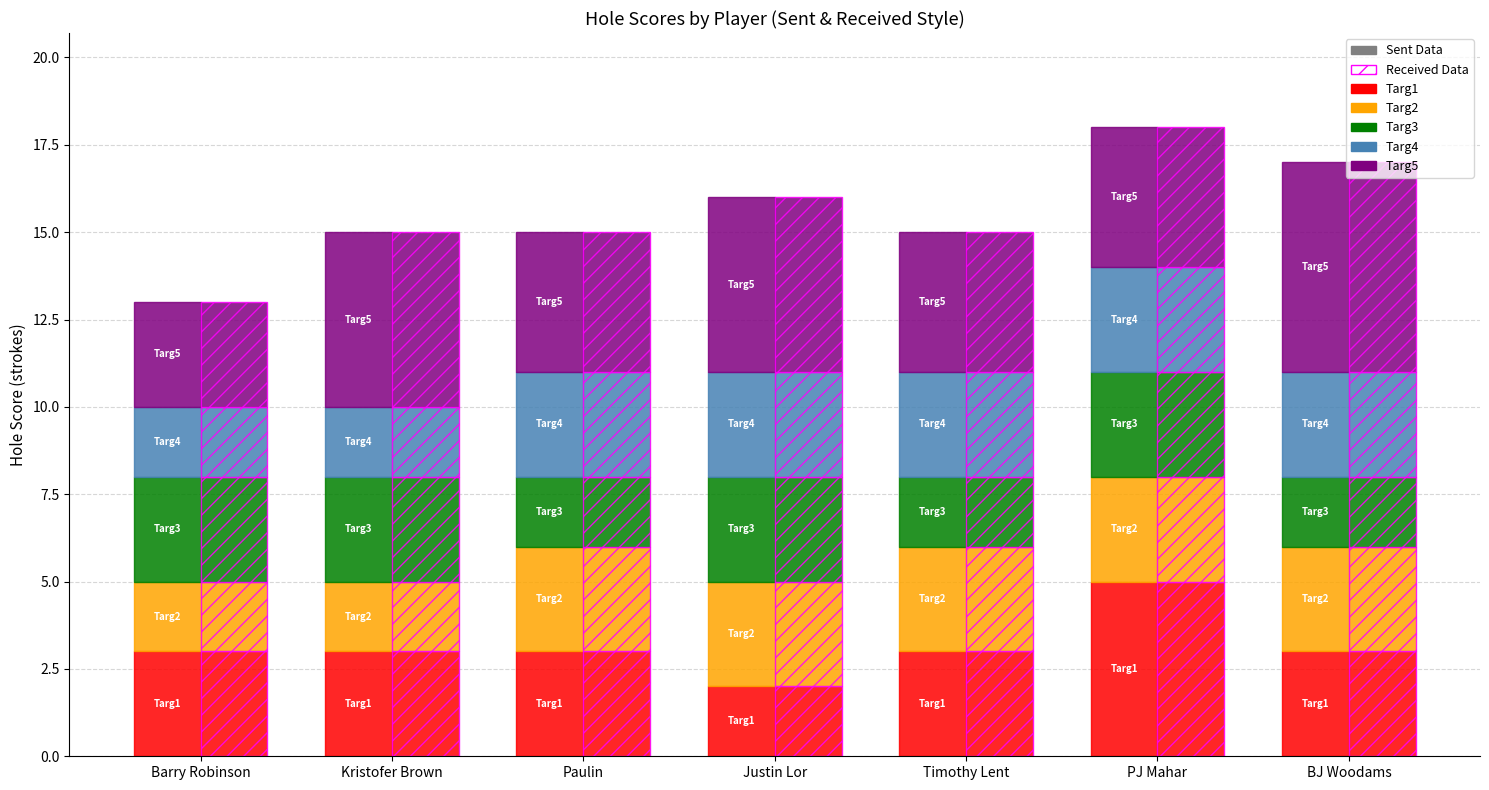

Rank the series at PJ Mahar from highest to lowest value.

Targ1, Targ5, Targ2, Targ3, Targ4